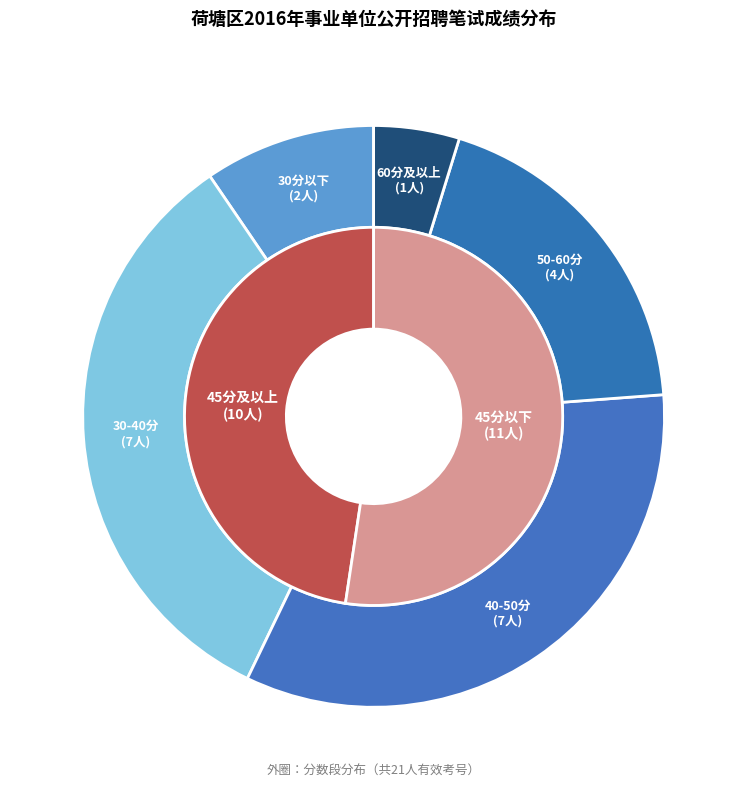

To the nearest percent, what is the difference between the largest and smallest slice percentages?

5%